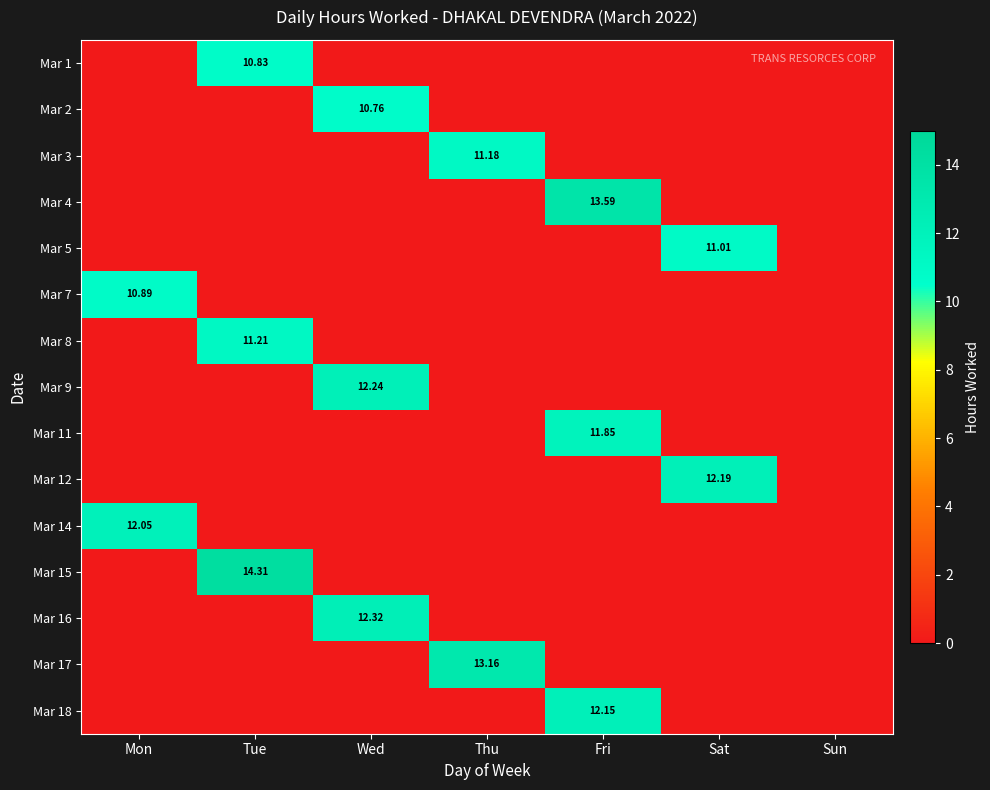

True or false: Mar 11 has a value of 0.0 at Sun.

True